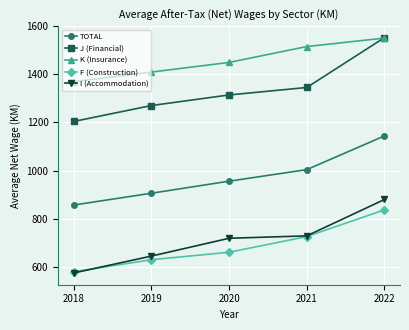

How many data points does each series have?

5